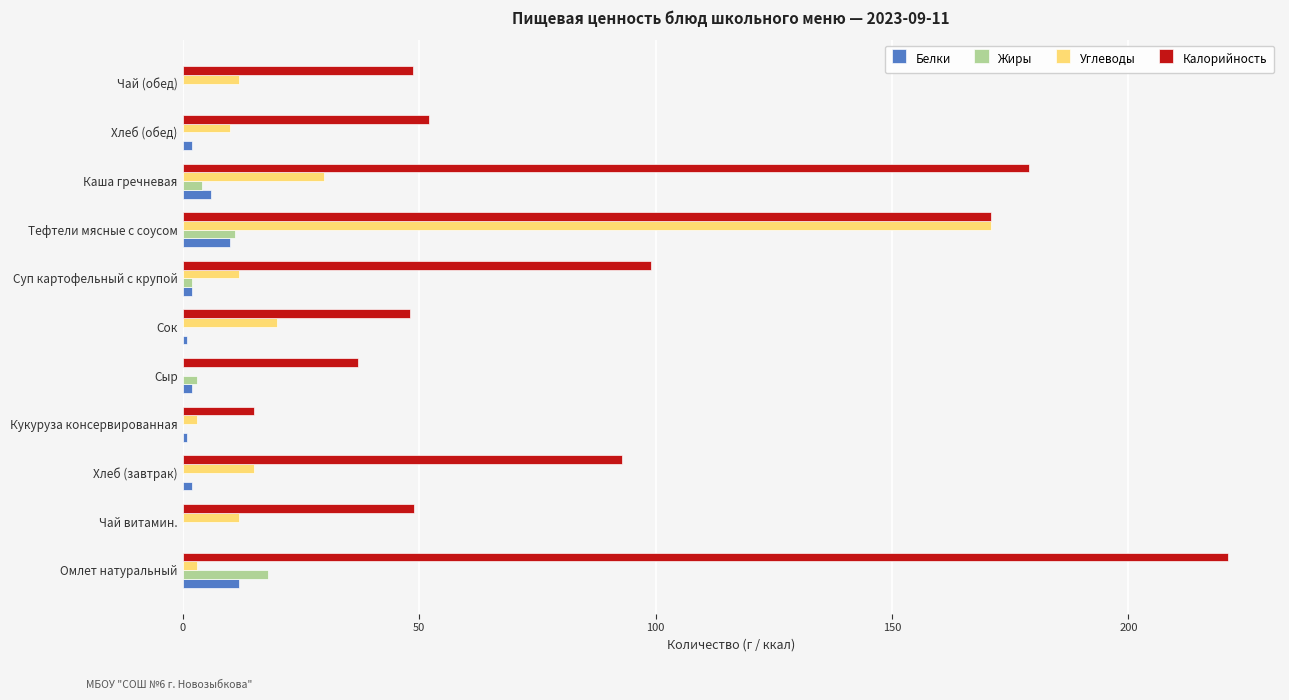

At which label is Белки closest to 6?

Каша гречневая